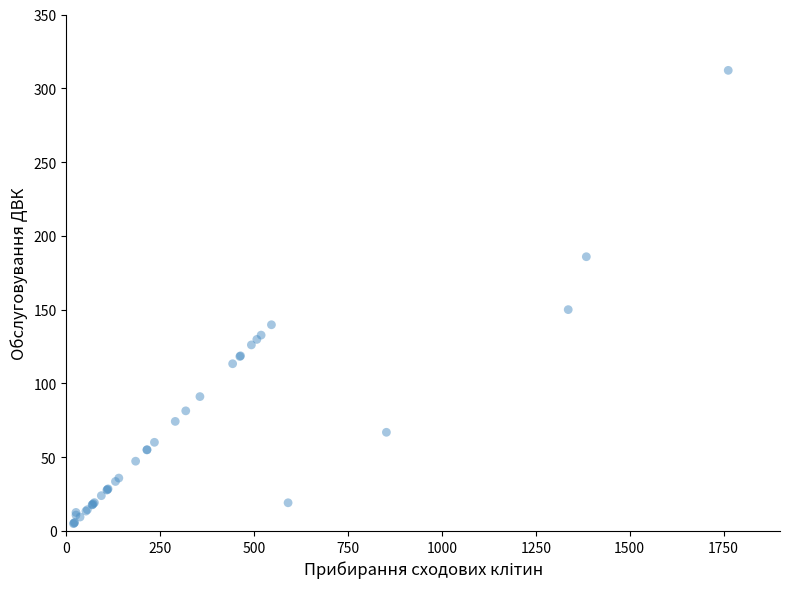

What Y value in the scatter plot is closest to 158?

150.0